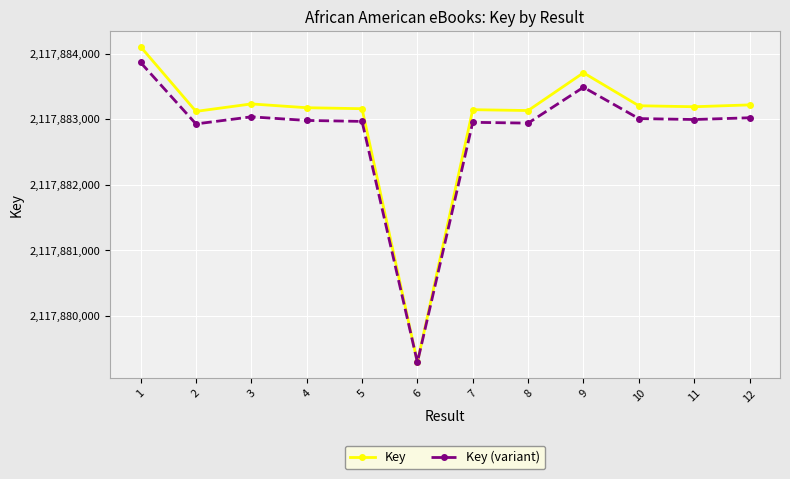

How many distinct data groups are displayed?

2